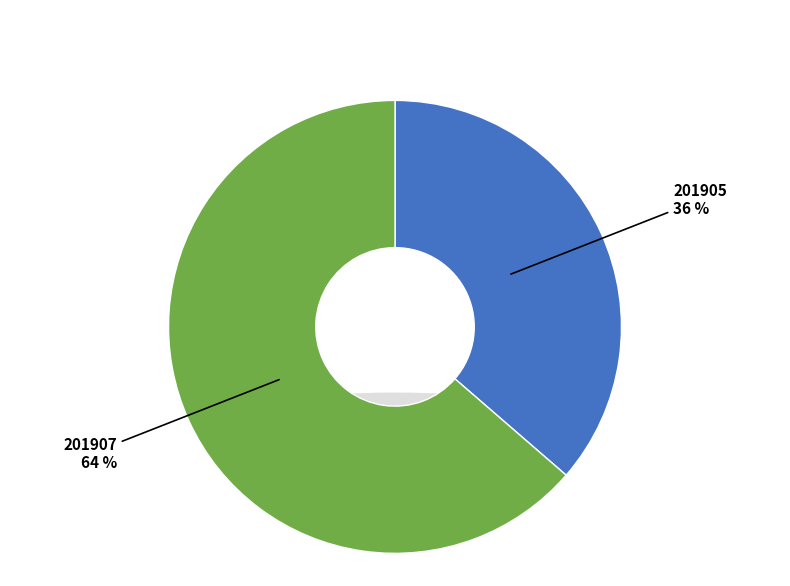

Count the number of slices in the pie.

2